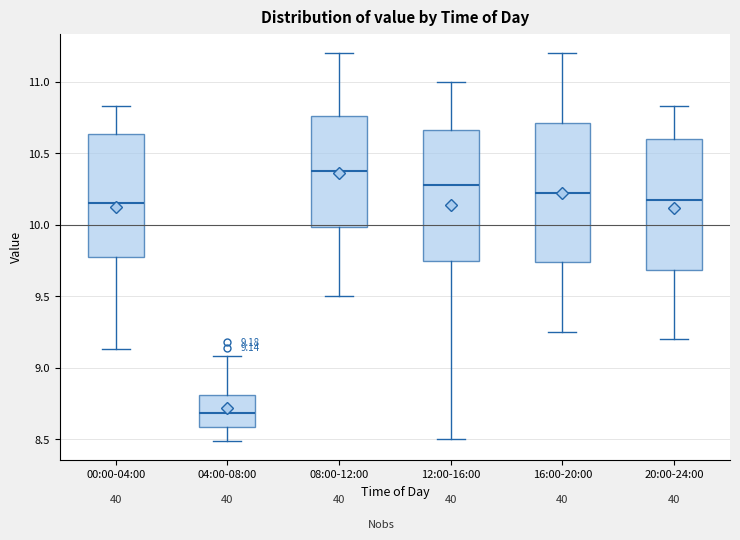

Which box has the highest median line?

08:00-12:00